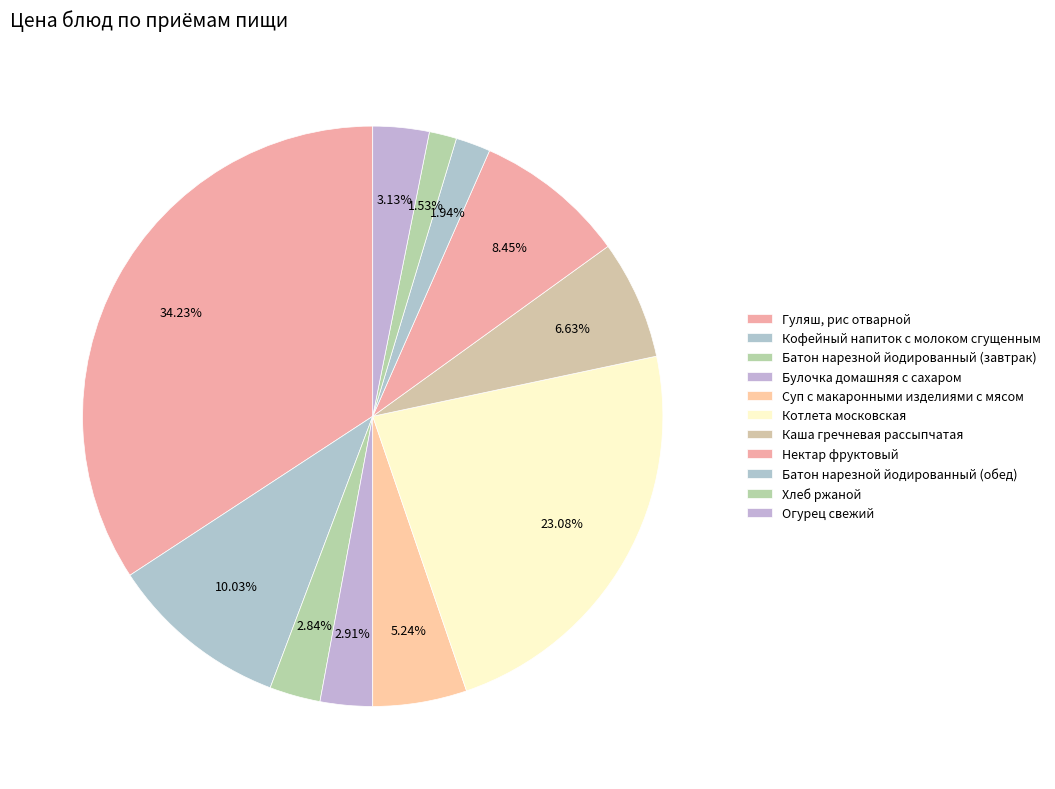

Count the number of slices in the pie.

11